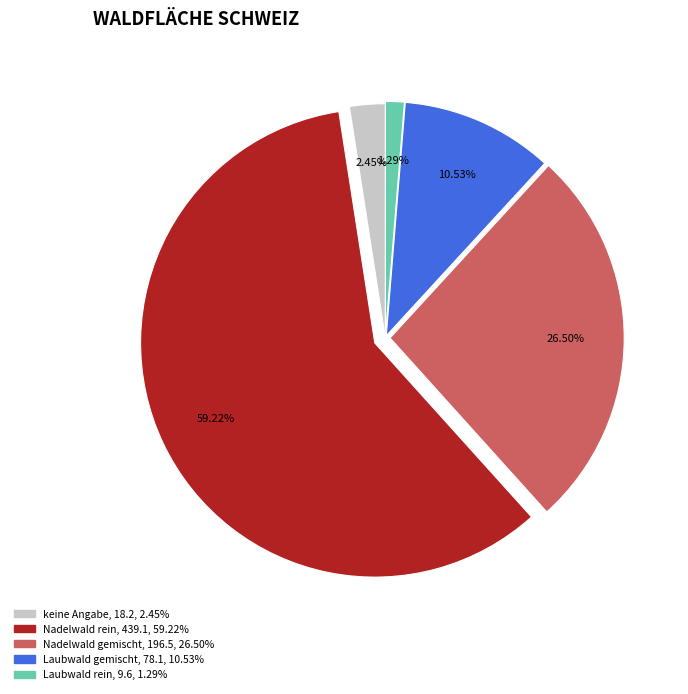

Approximately how many times larger is the value at keine Angabe compared to Laubwald gemischt?

0.2